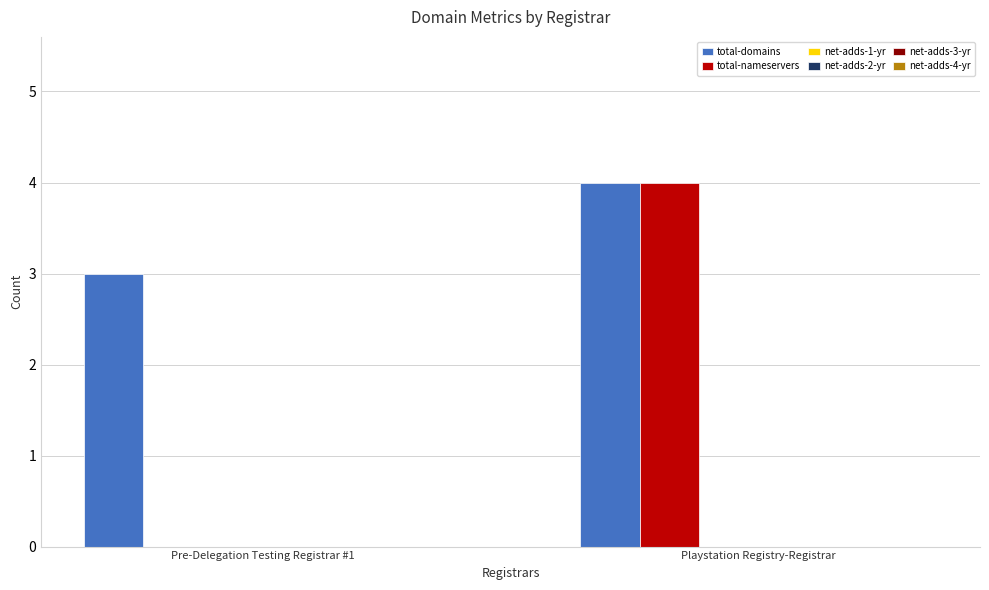

Which series has the largest total across all categories?

total-domains